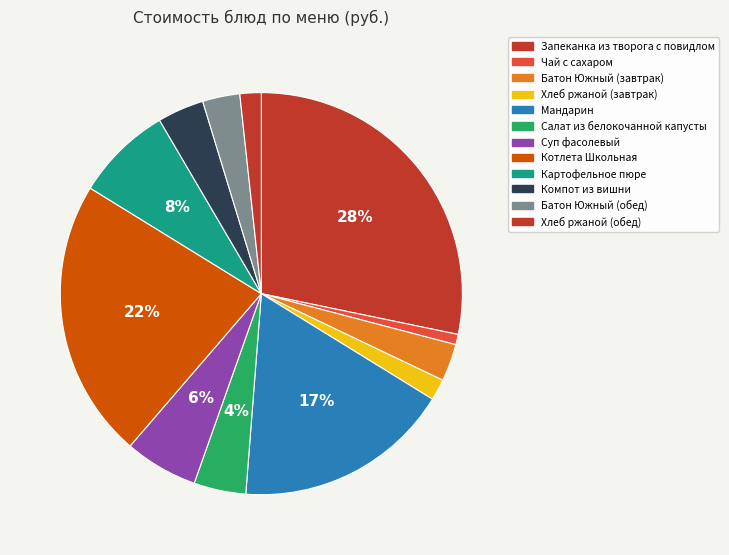

True or false: Картофельное пюре accounts for 8% of the total.

True